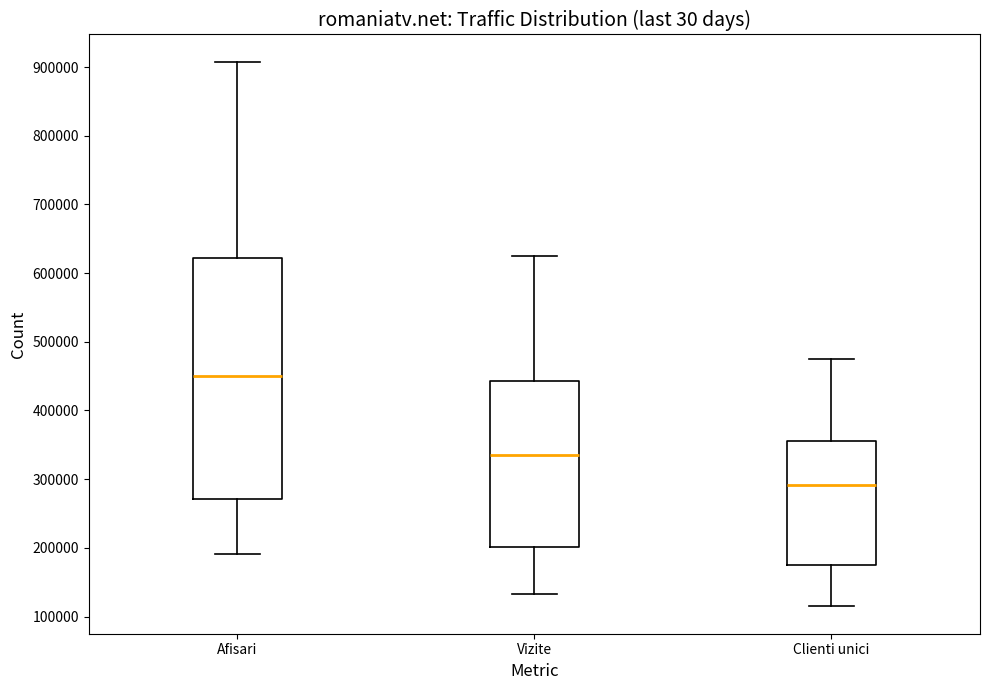

Reading left to right, read every box against the y-axis: the position of its median line, the range the box covers, and the ends of its whiskers. The values are not printed on the chart, so give them approximately, as read against the axis.

Afisari: median 450000, box 270000 to 620000, whiskers 190000 to 910000
Vizite: median 340000, box 200000 to 440000, whiskers 130000 to 620000
Clienti unici: median 290000, box 170000 to 360000, whiskers 110000 to 470000